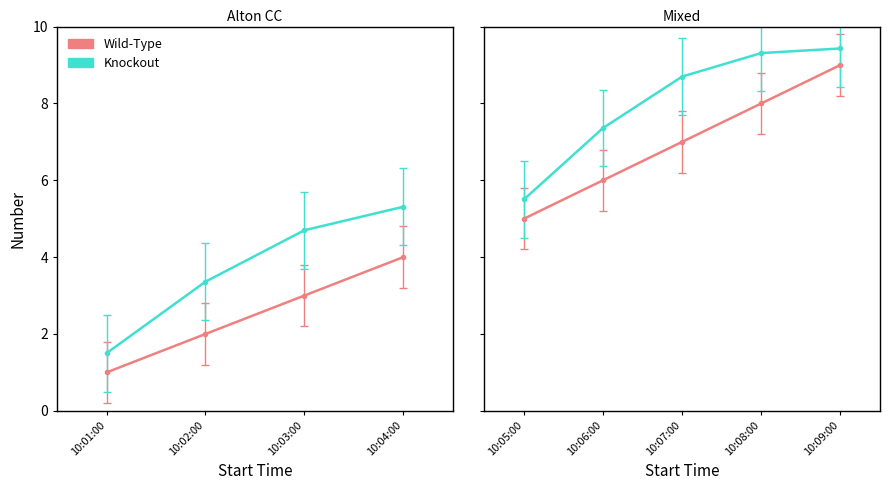

What is the approximate value at 10:07:00?

7